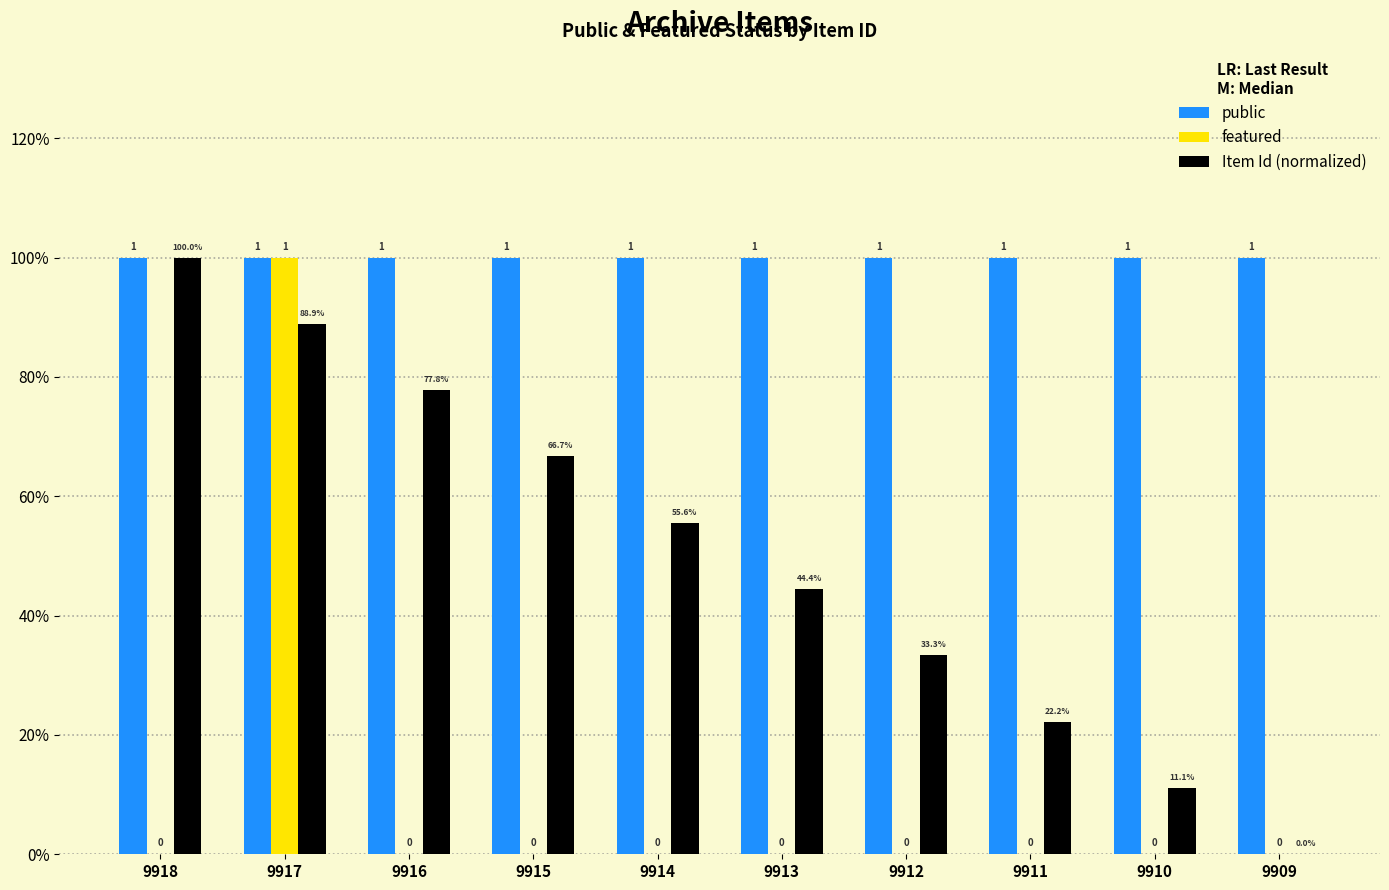

What is the spread (max minus min) of values at 9917?

0.1